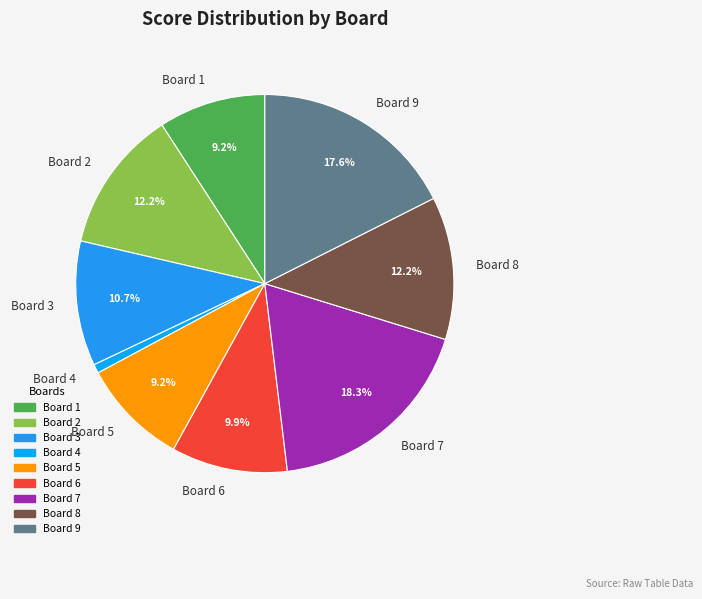

Count the number of slices in the pie.

9